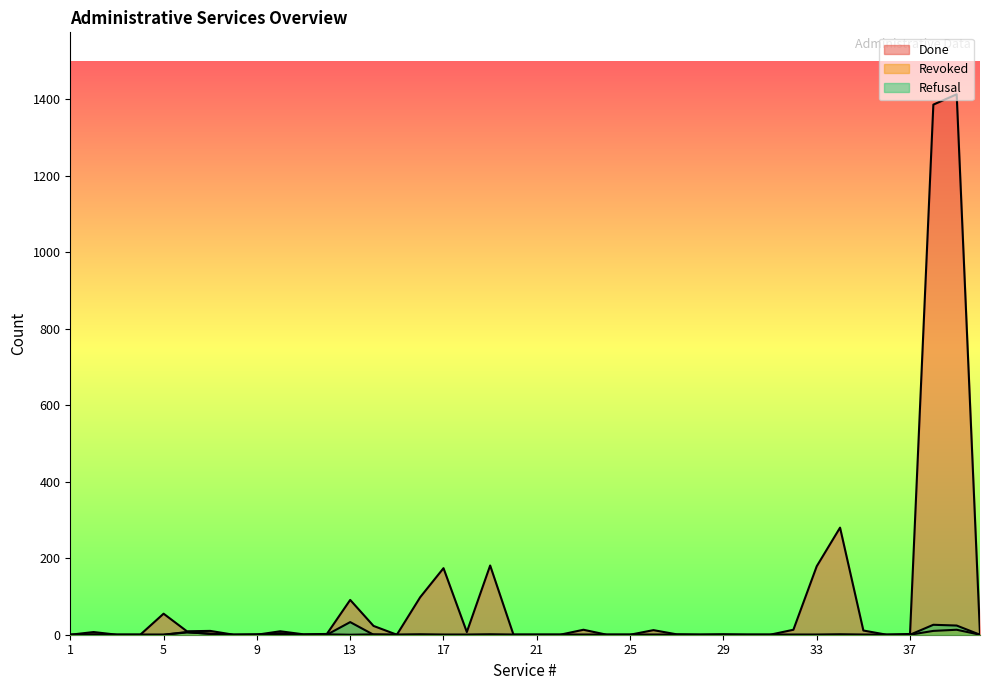

How many lines are shown in the chart?

3